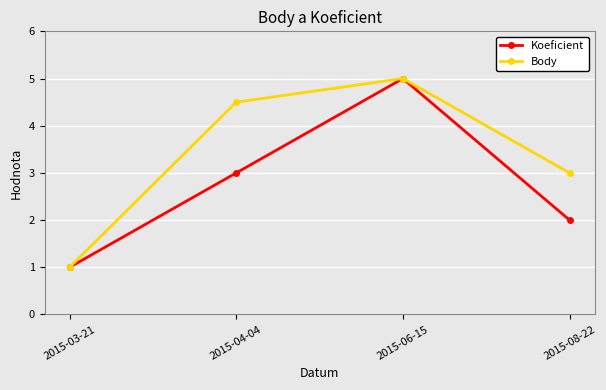

What is the minimum value for Koeficient?

1.0